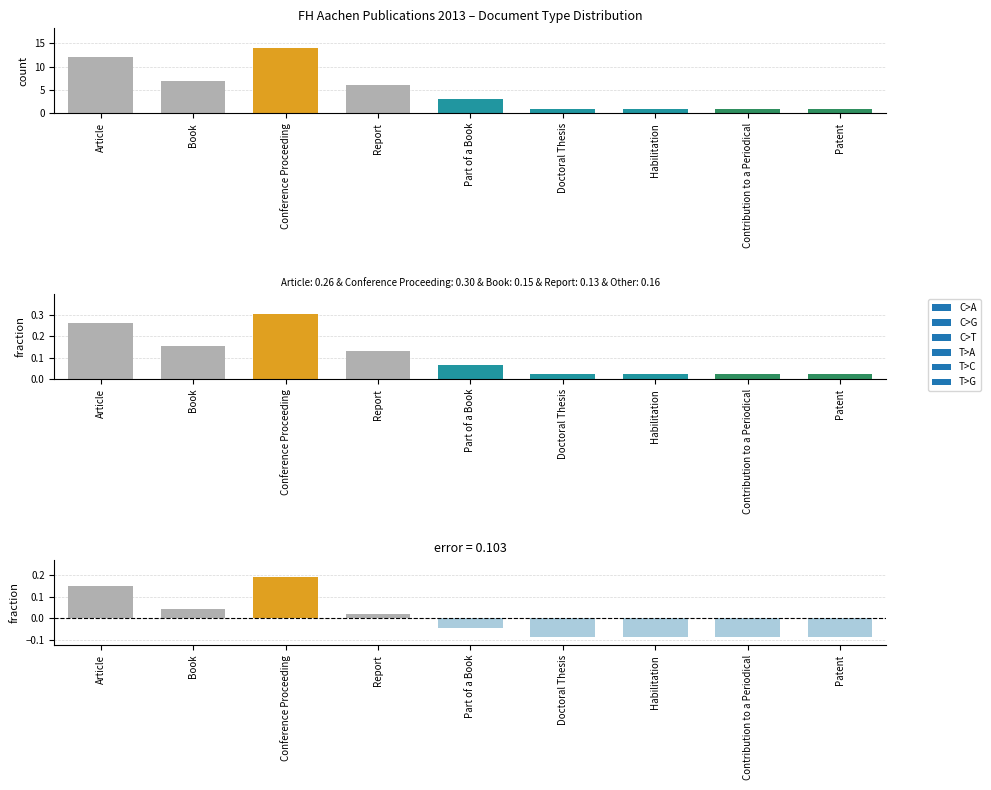

True or false: the data shows 0.0 at Book.

True